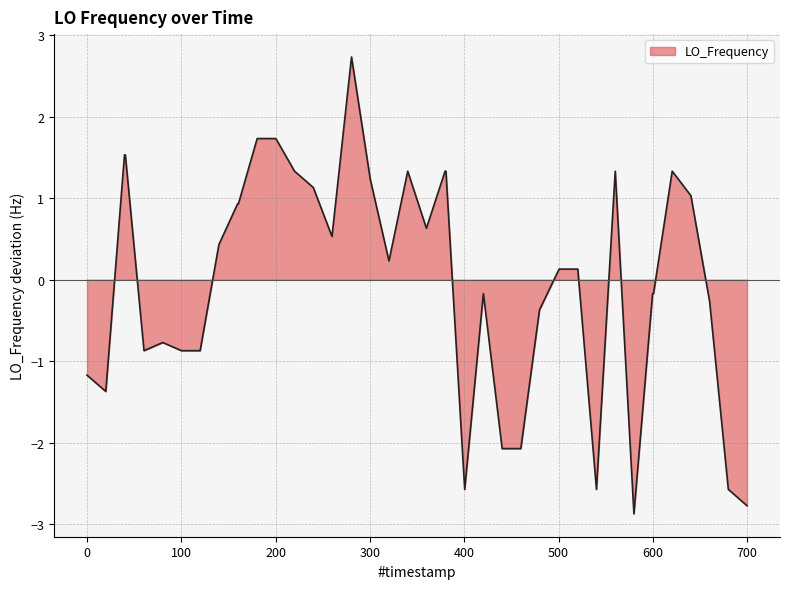

What is the difference between the maximum and minimum values?

5.6